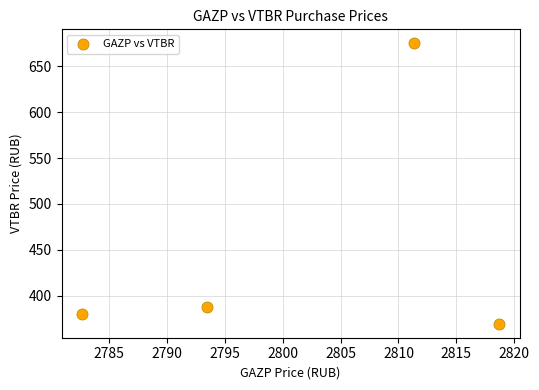

What Y value in the scatter plot is closest to 522?

387.5